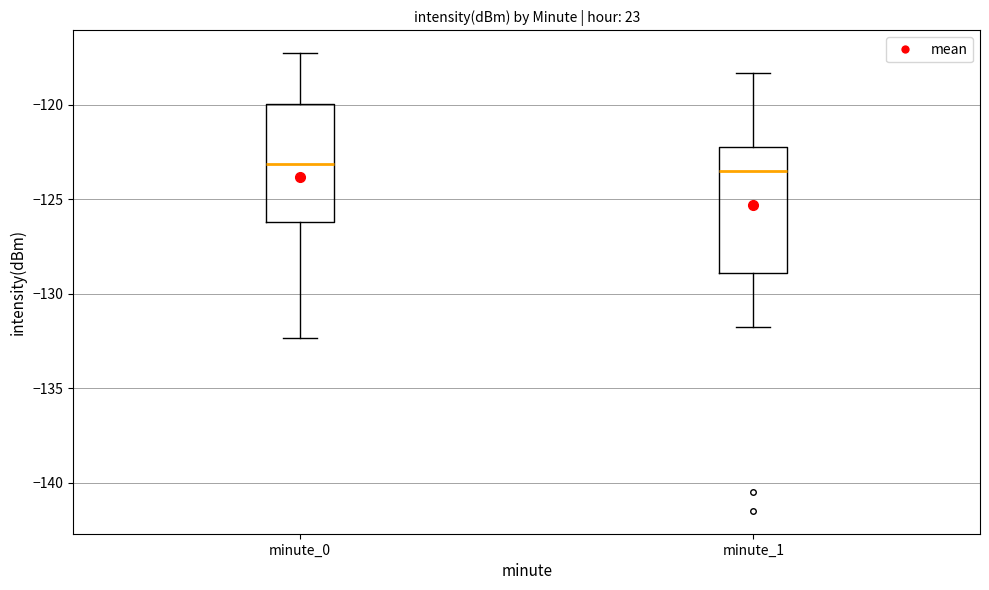

Reading left to right, transcribe this box plot: for each box, give where its median line is, the range the box spans, and where its two whiskers end, as read against the y-axis. The values are not printed on the chart, so give them approximately, as read against the axis.

minute_0: median -123.0, box -126.0 to -120.0, whiskers -132.5 to -117.5
minute_1: median -123.5, box -129.0 to -122.0, whiskers -132.0 to -118.5